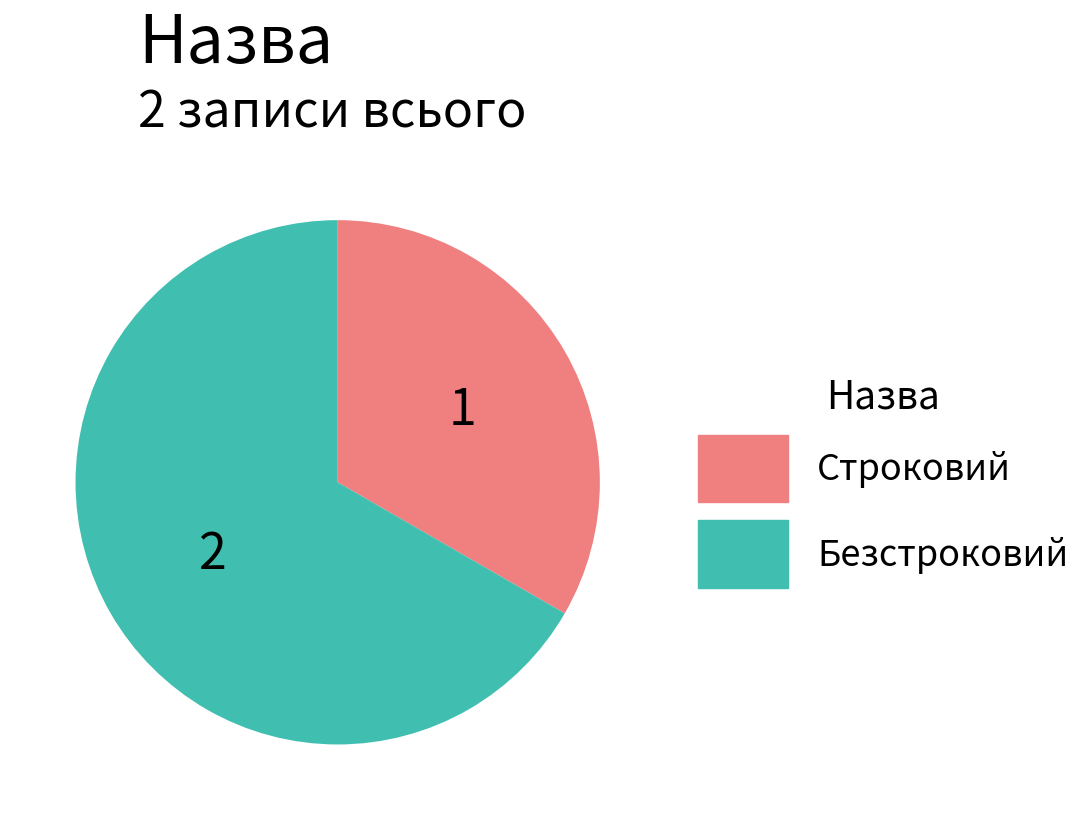

Which has a higher value, Строковий or Безстроковий?

Безстроковий